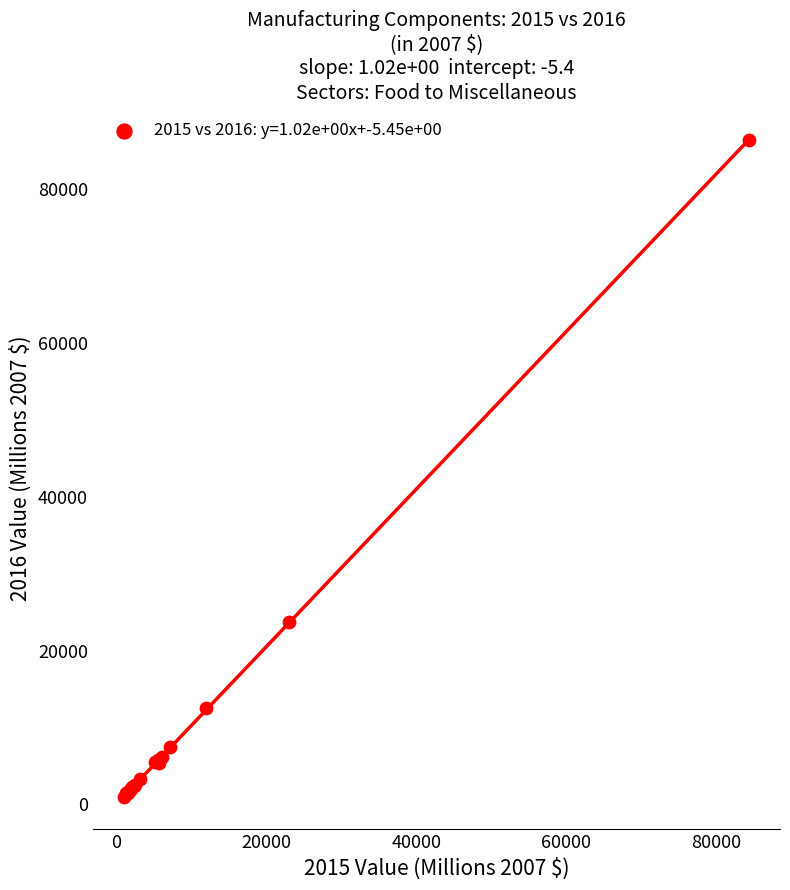

What Y value in the scatter plot is closest to 43707?

23721.9